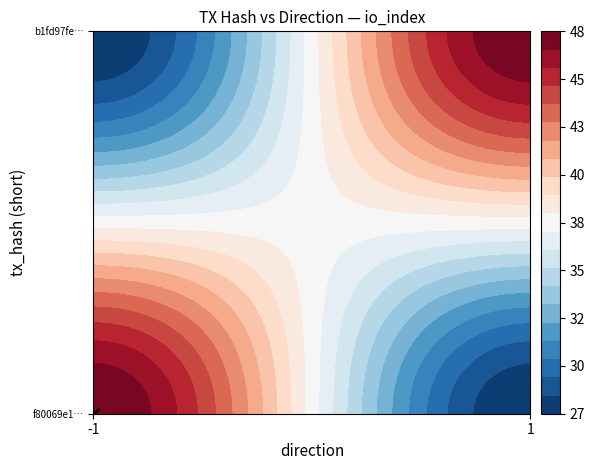

Between io_index and direction, which is larger?

io_index